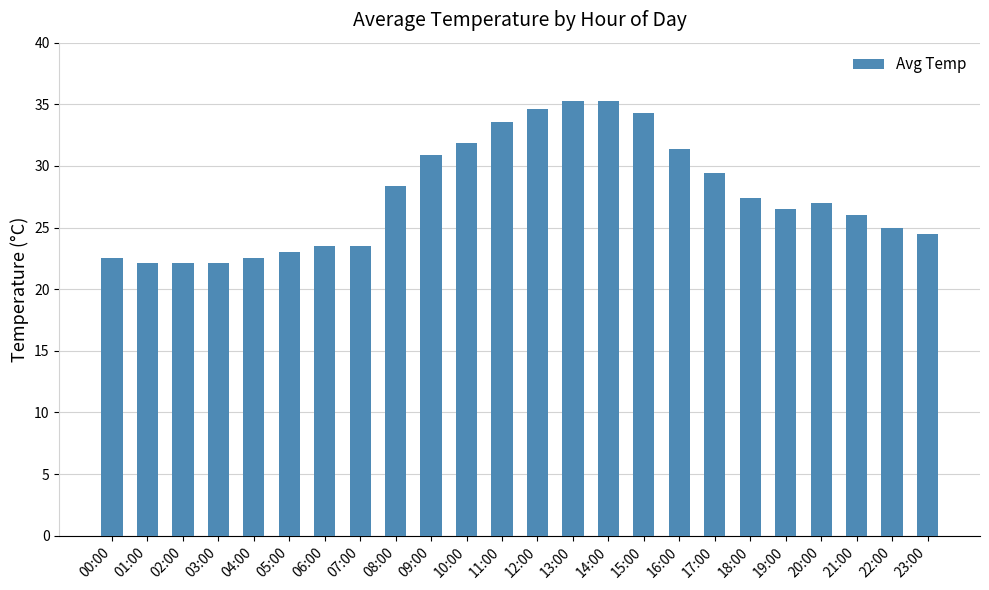

What is the greatest value displayed?

35.3